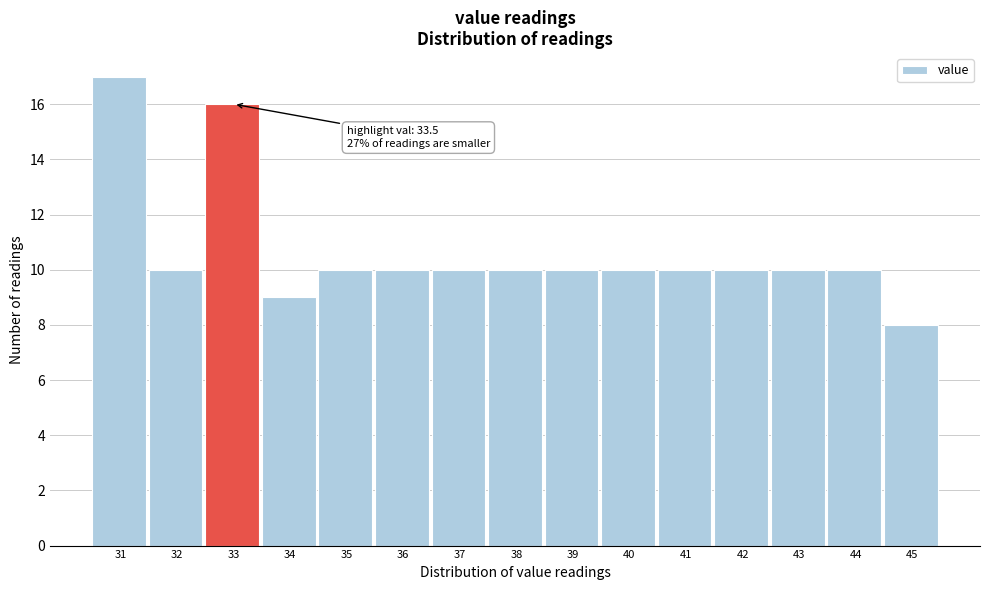

Reading left to right, list all the values displayed in this chart.

31=17	32=10	33=16	34=9	35=10	36=10	37=10	38=10	39=10	40=10	41=10	42=10	43=10	44=10	45=8